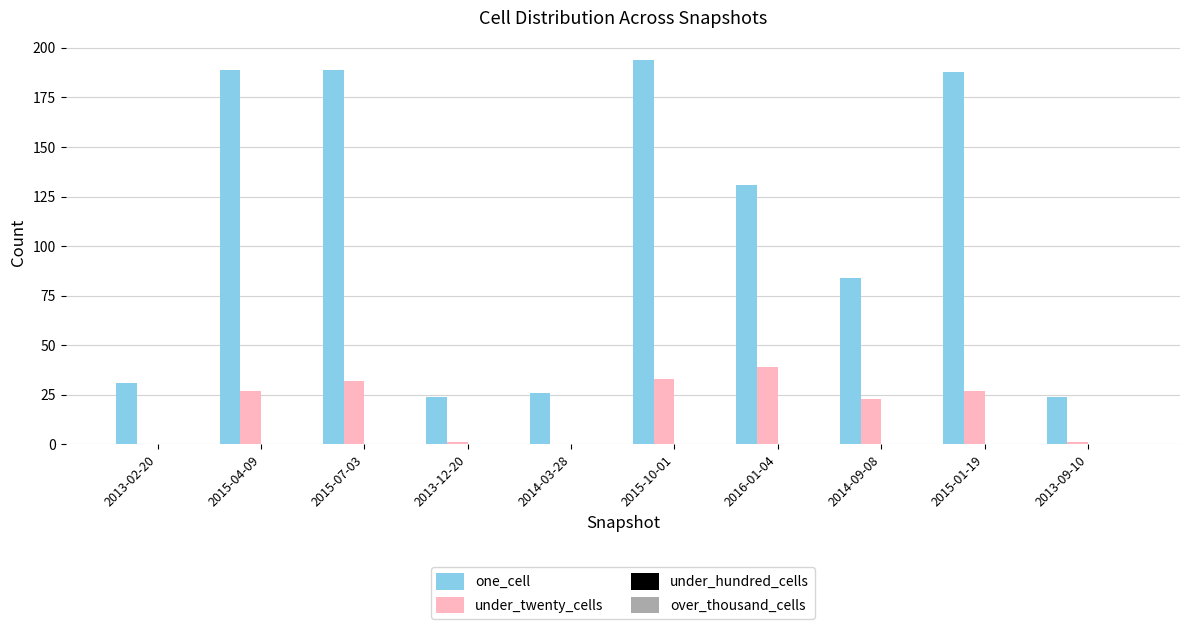

What is the maximum value shown in the chart?

194